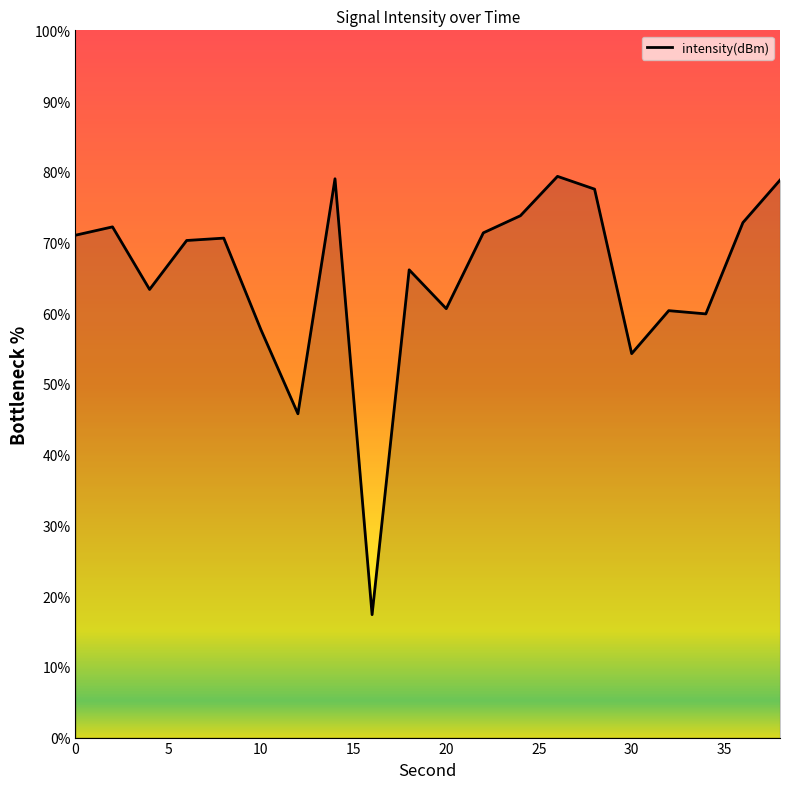

What is the smallest value displayed?

17.4